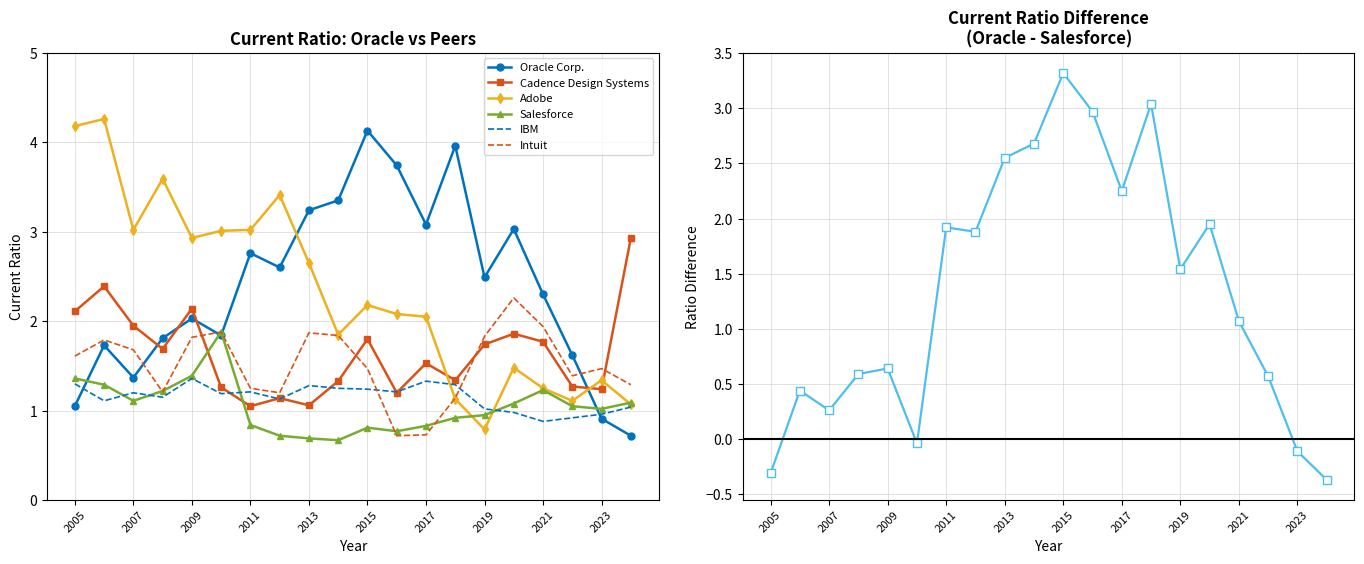

At which category does IBM reach its first local valley?

2006